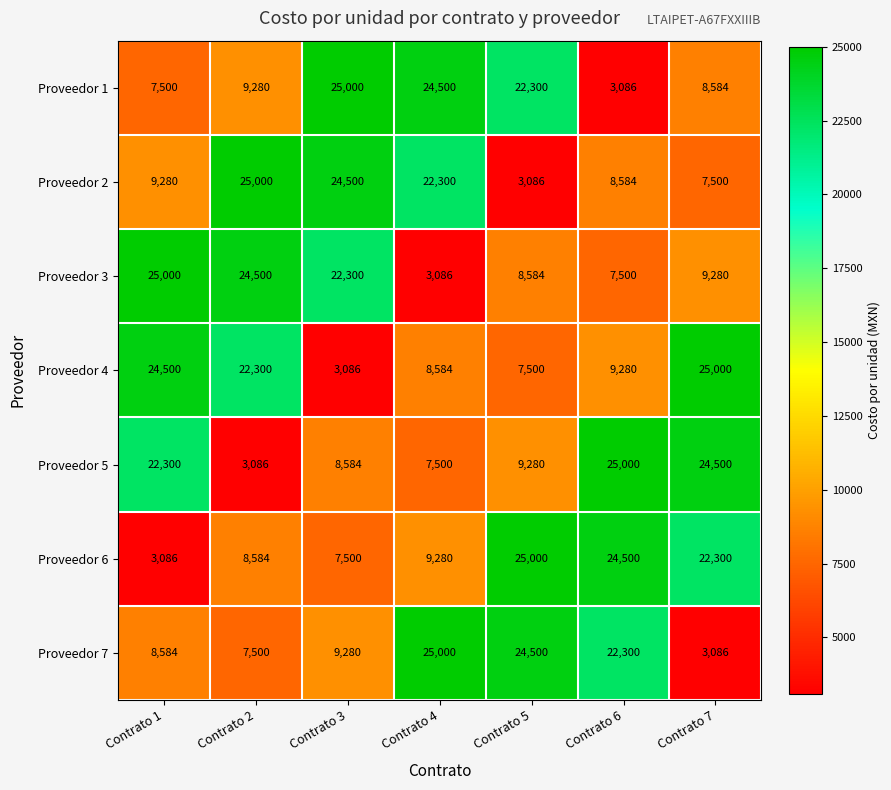

What is the spread (max minus min) of values at Contrato 6?

21914